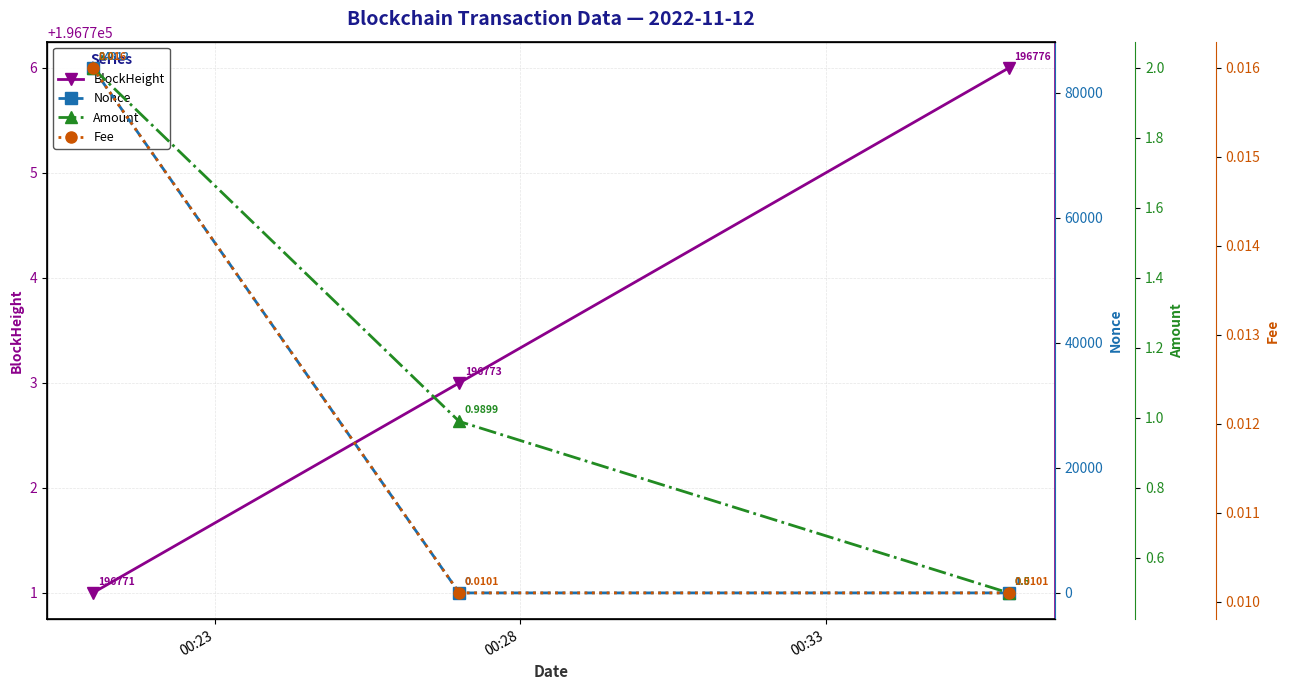

What is the maximum value for BlockHeight?

196776